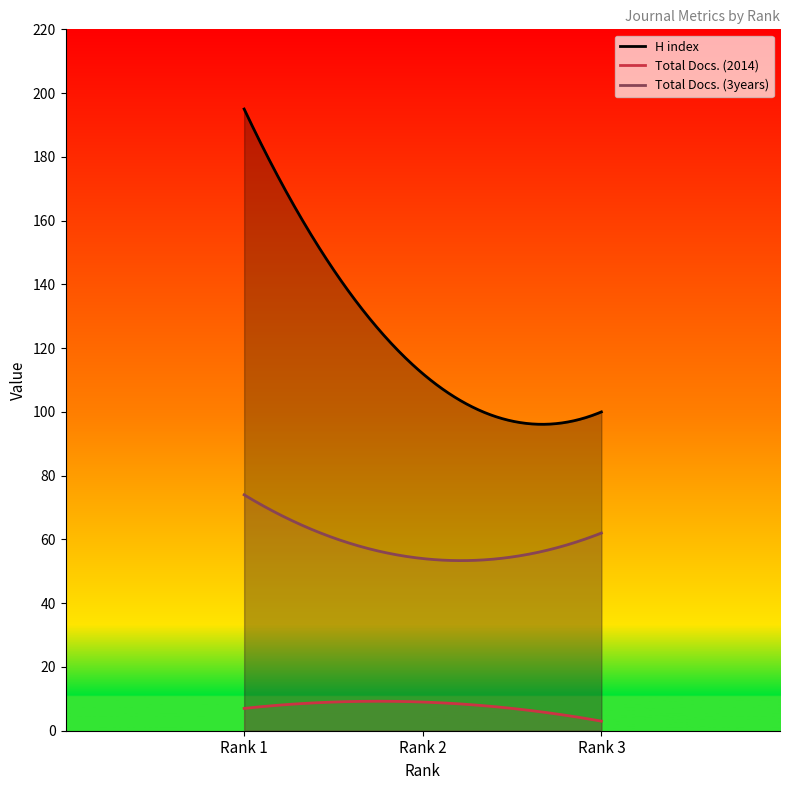

What is the value of the H index point at the 1st from the left?

195